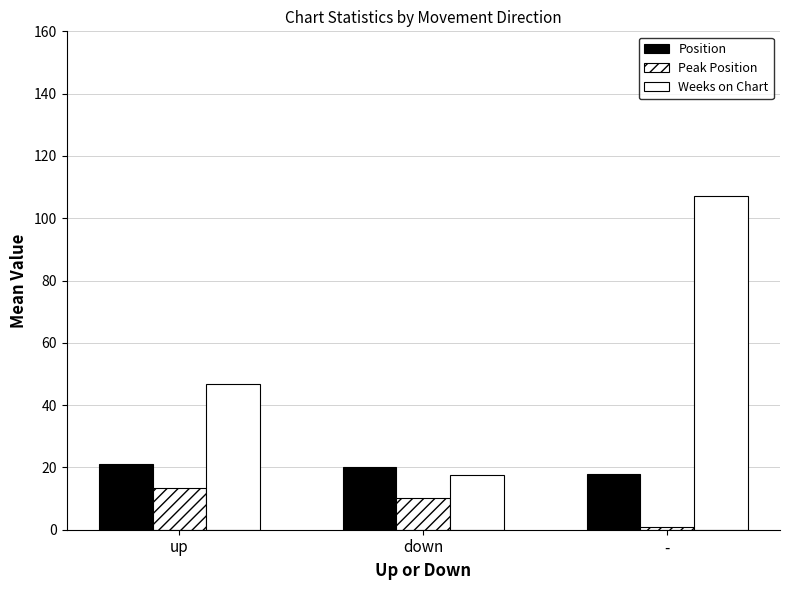

The Weeks on Chart series shows 28.2 at down. True or false?

False